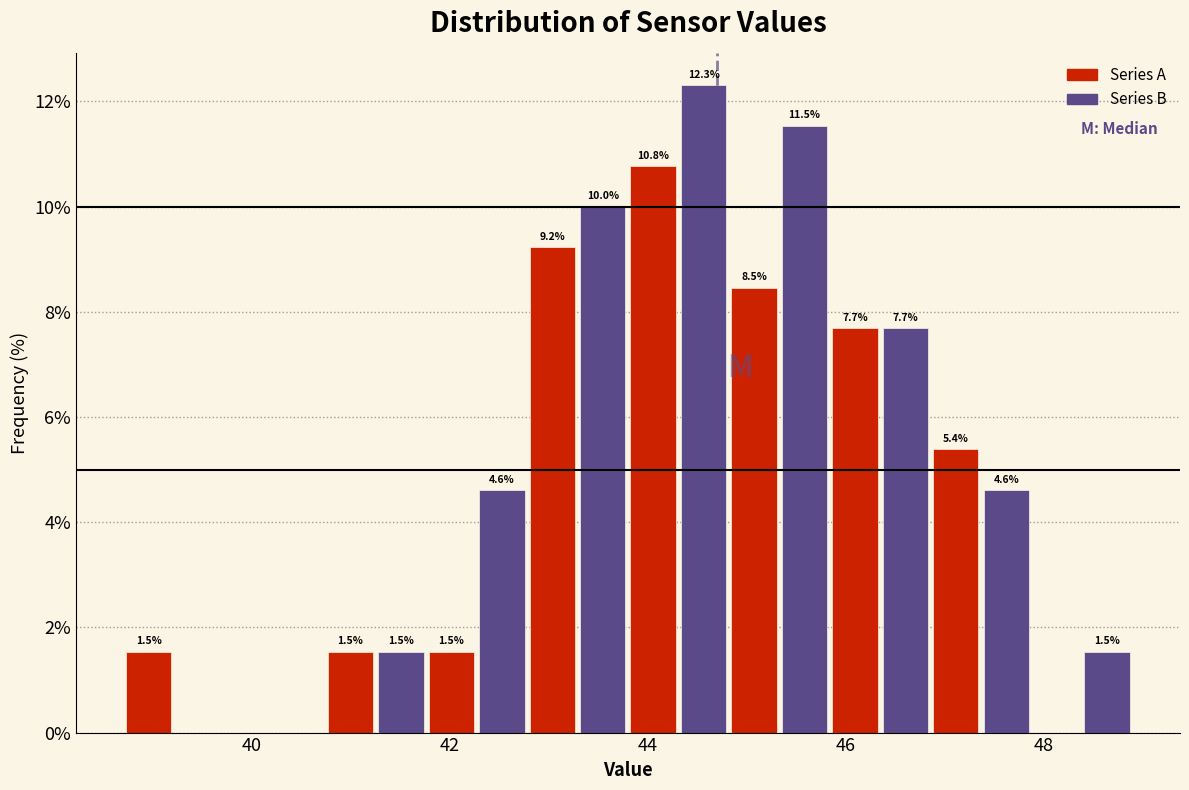

Around what value on the x-axis is the tallest bar? Give the approximate position of its centre, as read against the axis.

44.6